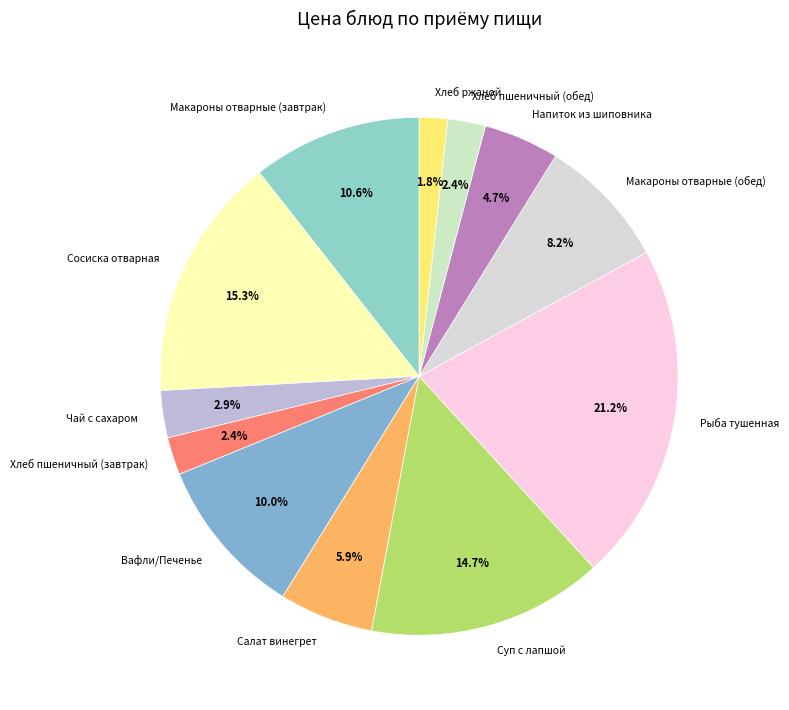

Is the sum of Вафли/Печенье and Сосиска отварная greater than half?

No